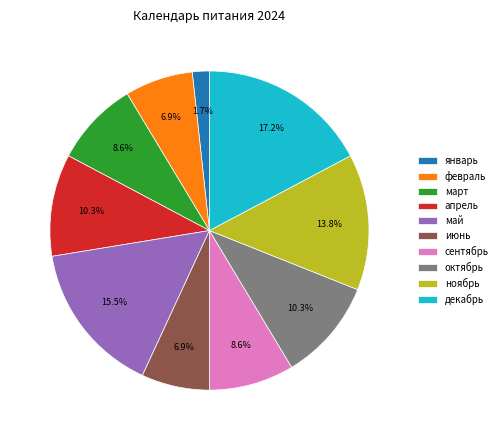

Approximately how many times larger is the value at ноябрь compared to сентябрь?

1.6